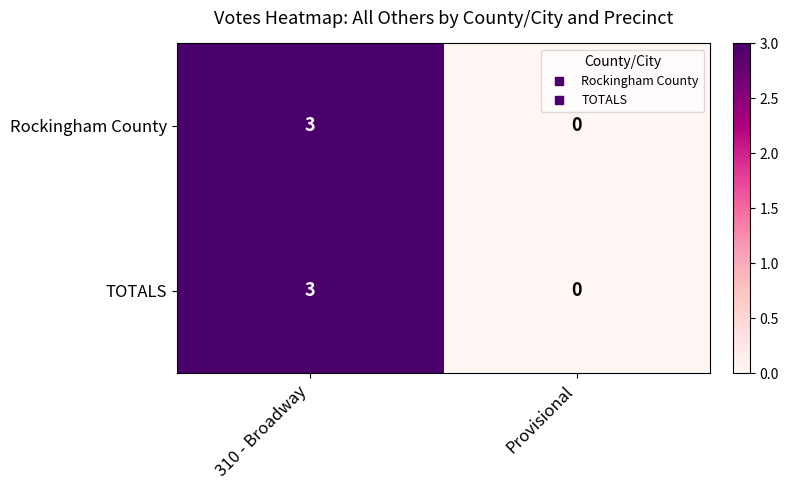

List the labels in order of Rockingham County value, smallest first.

Provisional, 310 - Broadway